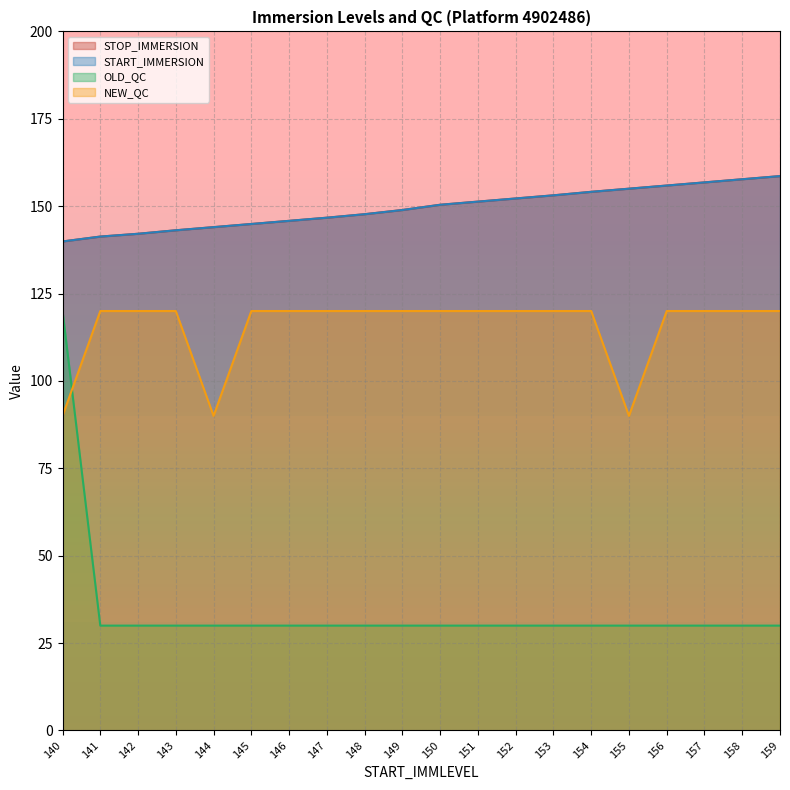

Reading left to right, transcribe all the data shown in this chart.

STOP_IMMERSION: 139.9	141.3	142.1	143.1	144.0	144.9	145.8	146.7	147.7	148.9	150.4	151.3	152.2	153.1	154.1	155.0	155.9	156.8	157.7	158.6
START_IMMERSION: 139.9	141.3	142.1	143.1	144.0	144.9	145.8	146.7	147.7	148.9	150.4	151.3	152.2	153.1	154.1	155.0	155.9	156.8	157.7	158.6
OLD_QC: 120.0	30.0	30.0	30.0	30.0	30.0	30.0	30.0	30.0	30.0	30.0	30.0	30.0	30.0	30.0	30.0	30.0	30.0	30.0	30.0
NEW_QC: 90.0	120.0	120.0	120.0	90.0	120.0	120.0	120.0	120.0	120.0	120.0	120.0	120.0	120.0	120.0	90.0	120.0	120.0	120.0	120.0